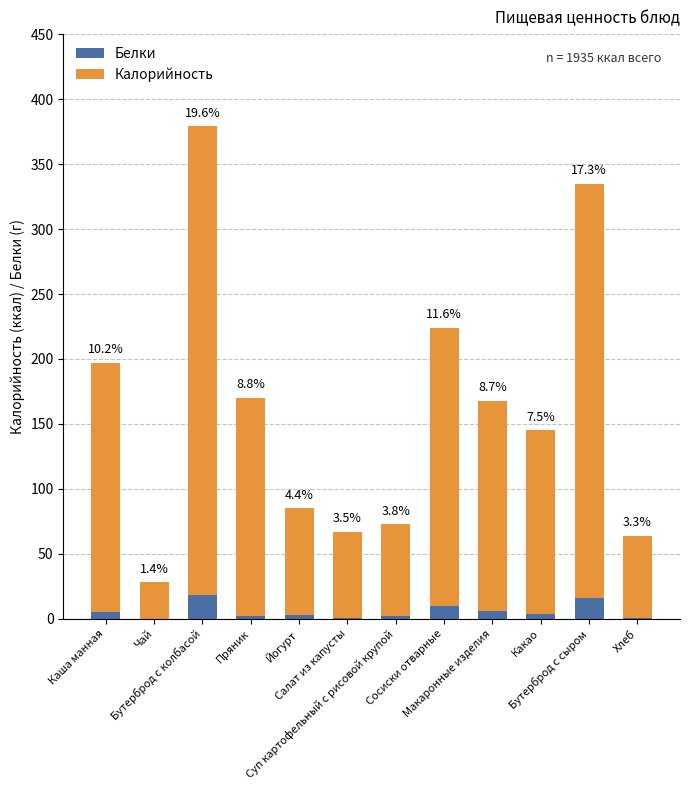

The value of Белки at Салат из капусты is 2. True or false?

False